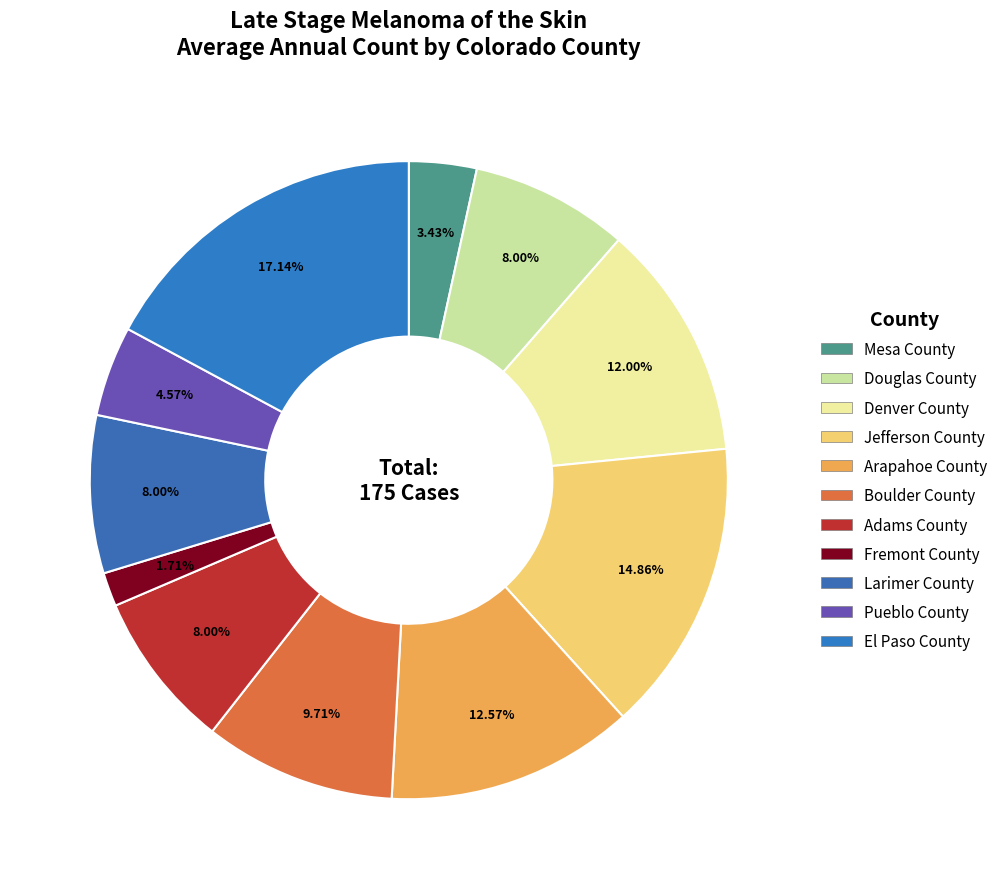

Which category has the smallest portion of the pie?

Fremont County